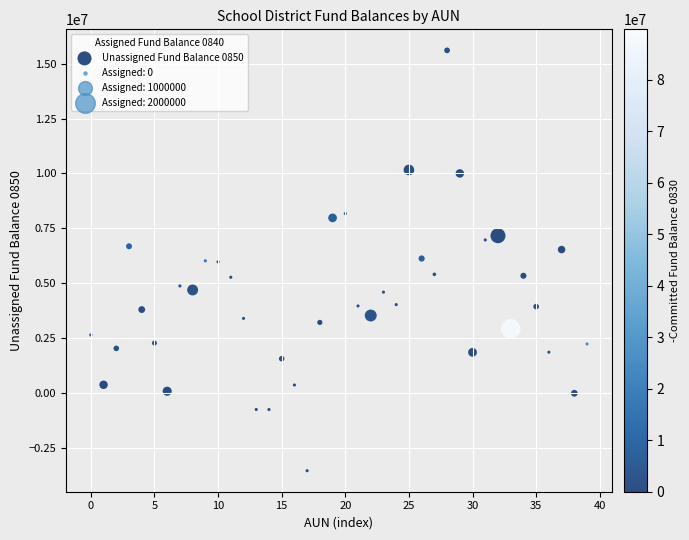

What is the range of X values (max minus min)?

39